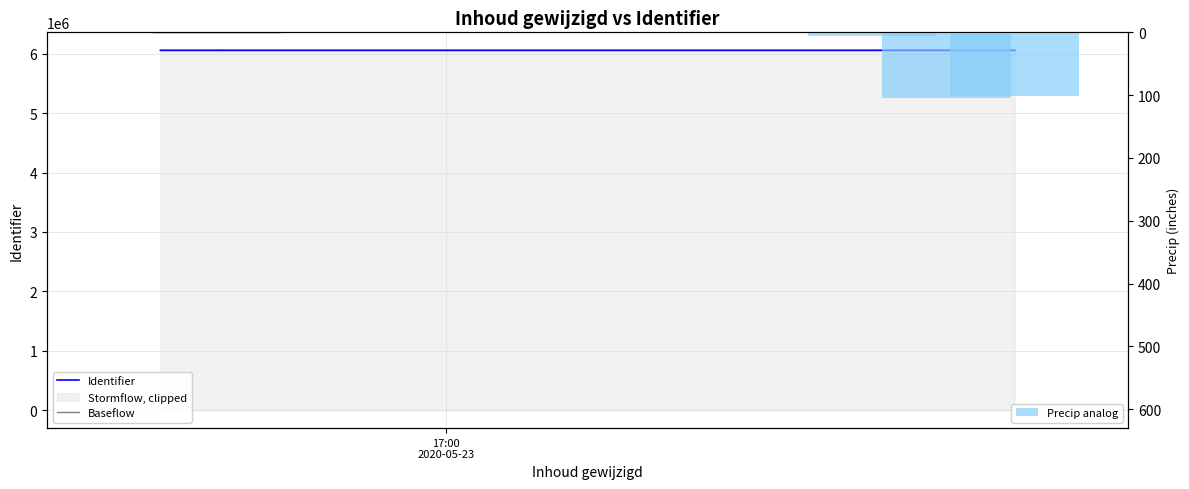

Reading left to right, extract all data points from this chart.

Identifier: 6058736.0	6058737.0	6058740.0	6058741.0	6058735.0	6058840.0	6058738.0
Baseflow: 6057827.2	6057828.2	6057831.2	6057832.2	6057826.2	6057931.2	6057829.2
Precip analog: 0.0	1.0	3.0	1.0	6.0	105.0	102.0